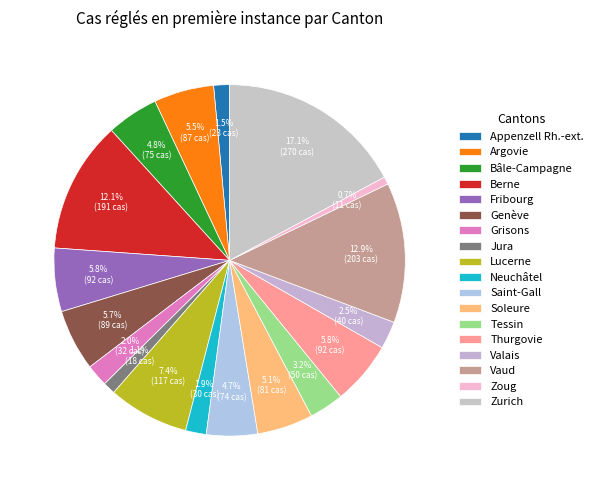

To the nearest percent, what percentage of the pie is Lucerne?

7%